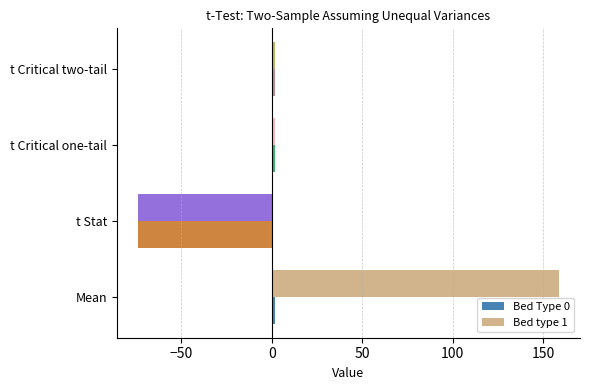

Rank the series by their maximum value, from lowest to highest.

Bed Type 0, Bed type 1